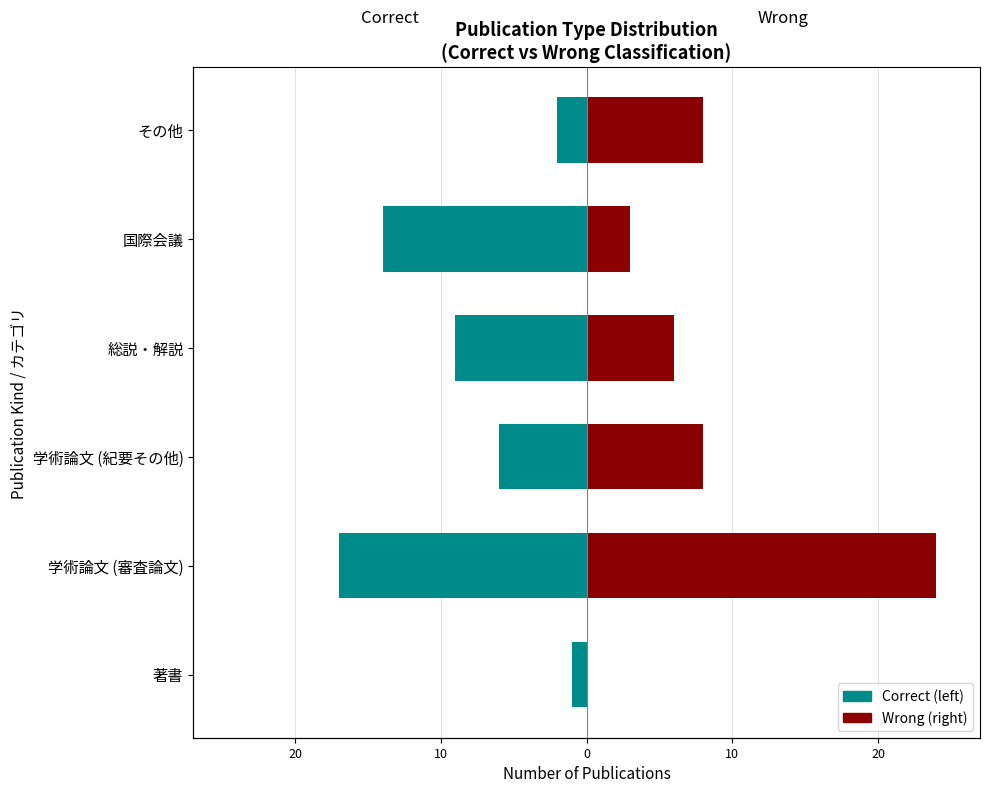

What is the difference between the maximum and minimum values in the Correct series?

16